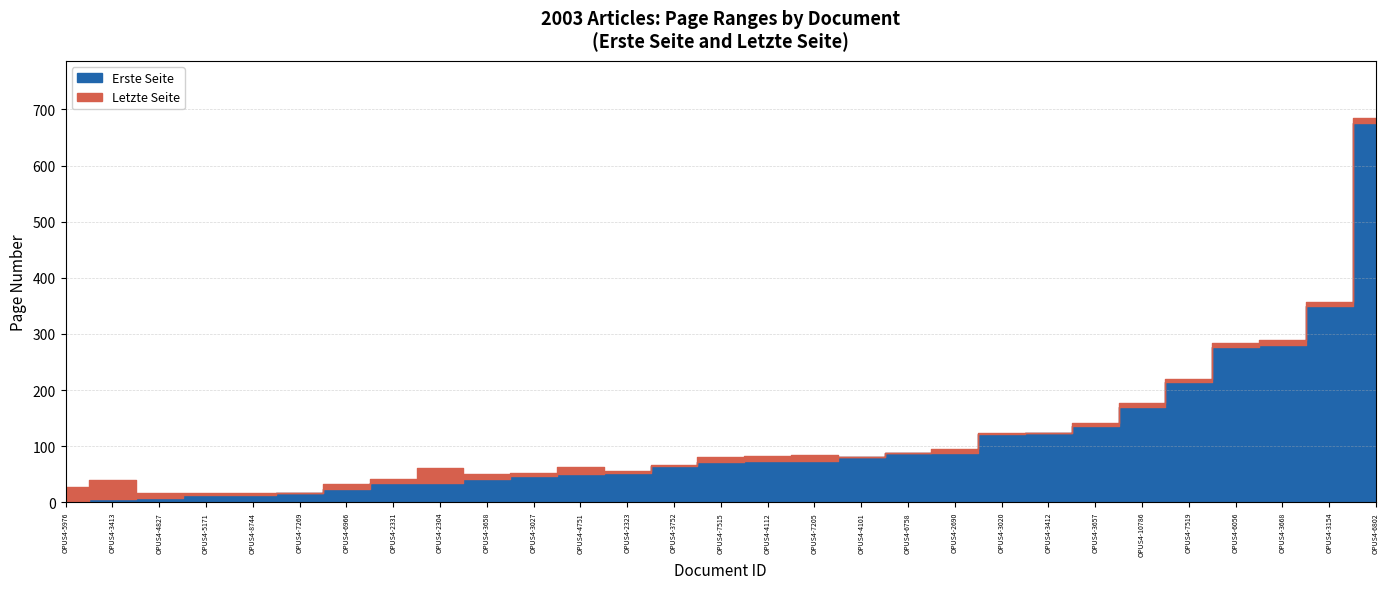

True or false: Letzte Seite and Erste Seite cross at least once.

False